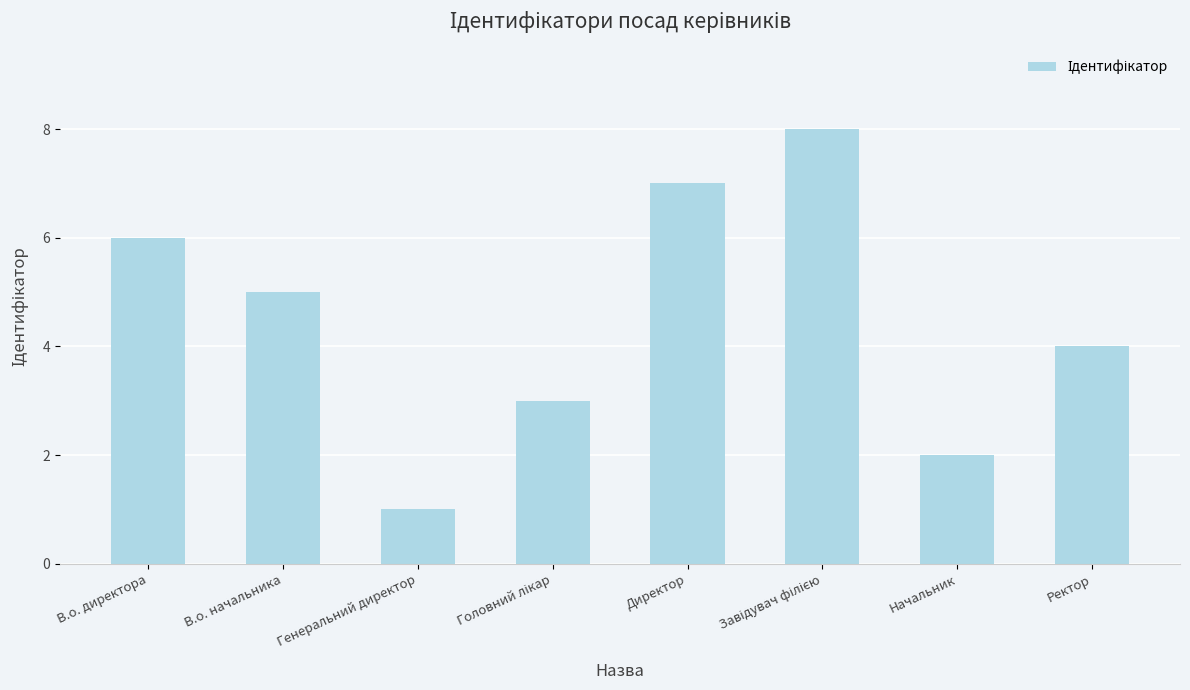

Is it true that the value at В.о. директора is 3?

False